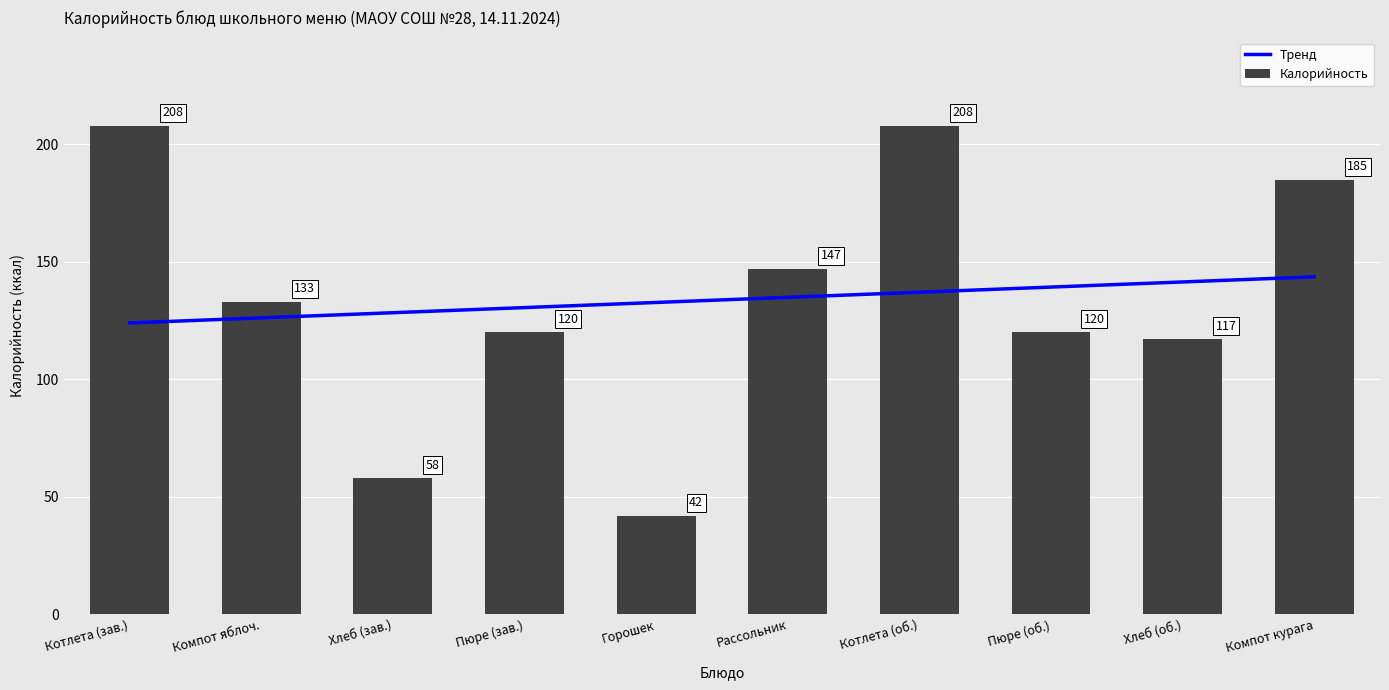

Is it true that Калорийность equals 58 at Хлеб (зав.)?

True